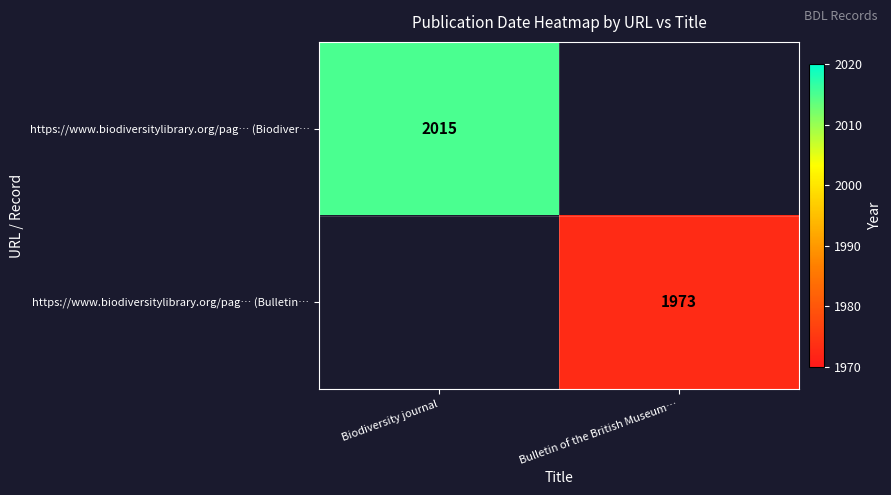

The https://www.biodiversitylibrary.org/pag… (Biodiver… series shows 2015 at Biodiversity journal. True or false?

True